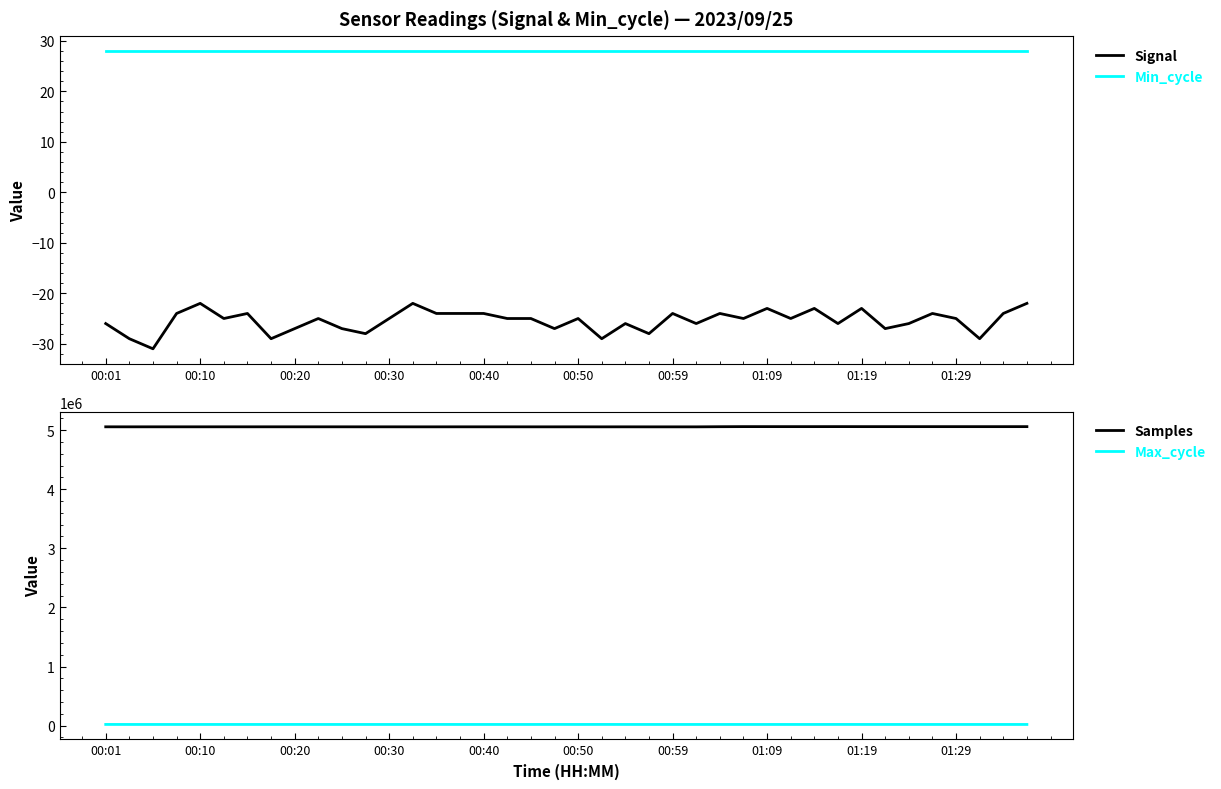

In Samples, how many points are lower than both neighbors (excluding endpoints)?

12